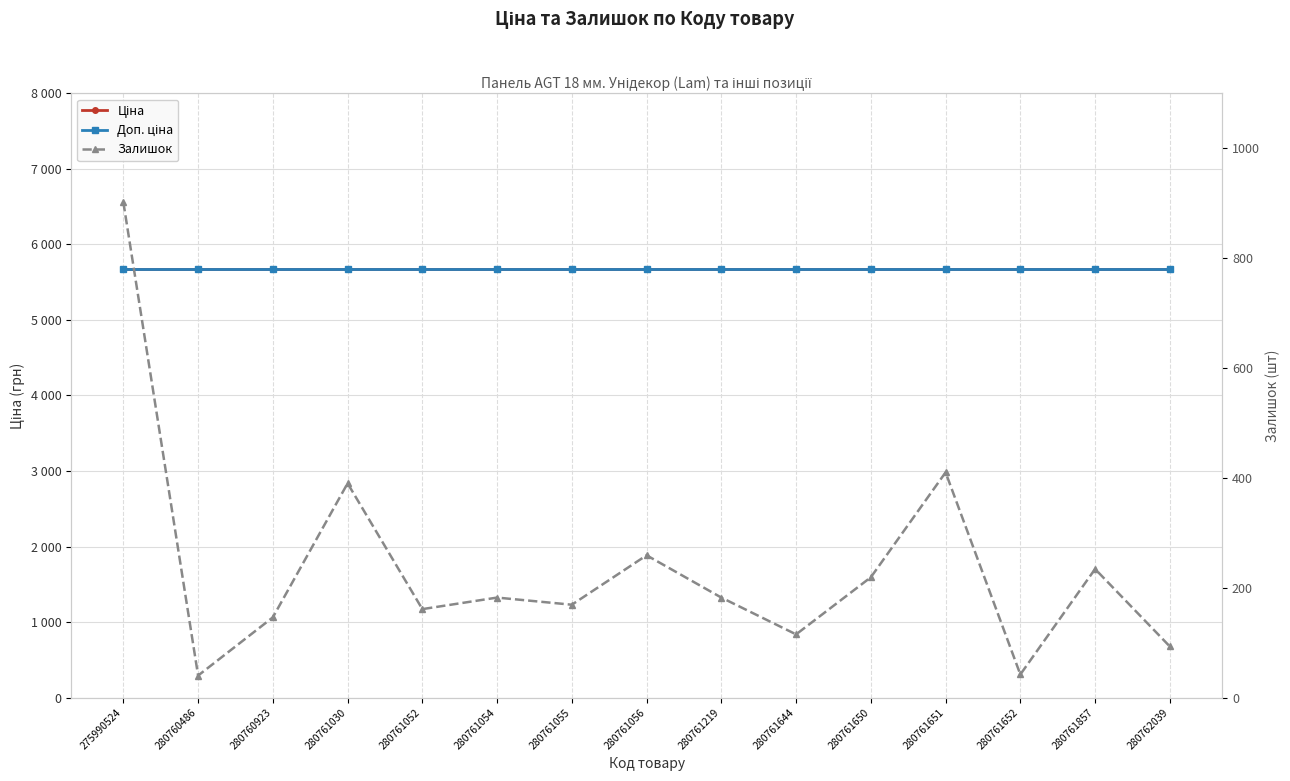

What is the spread (max minus min) of values at 280761054?

5491.8